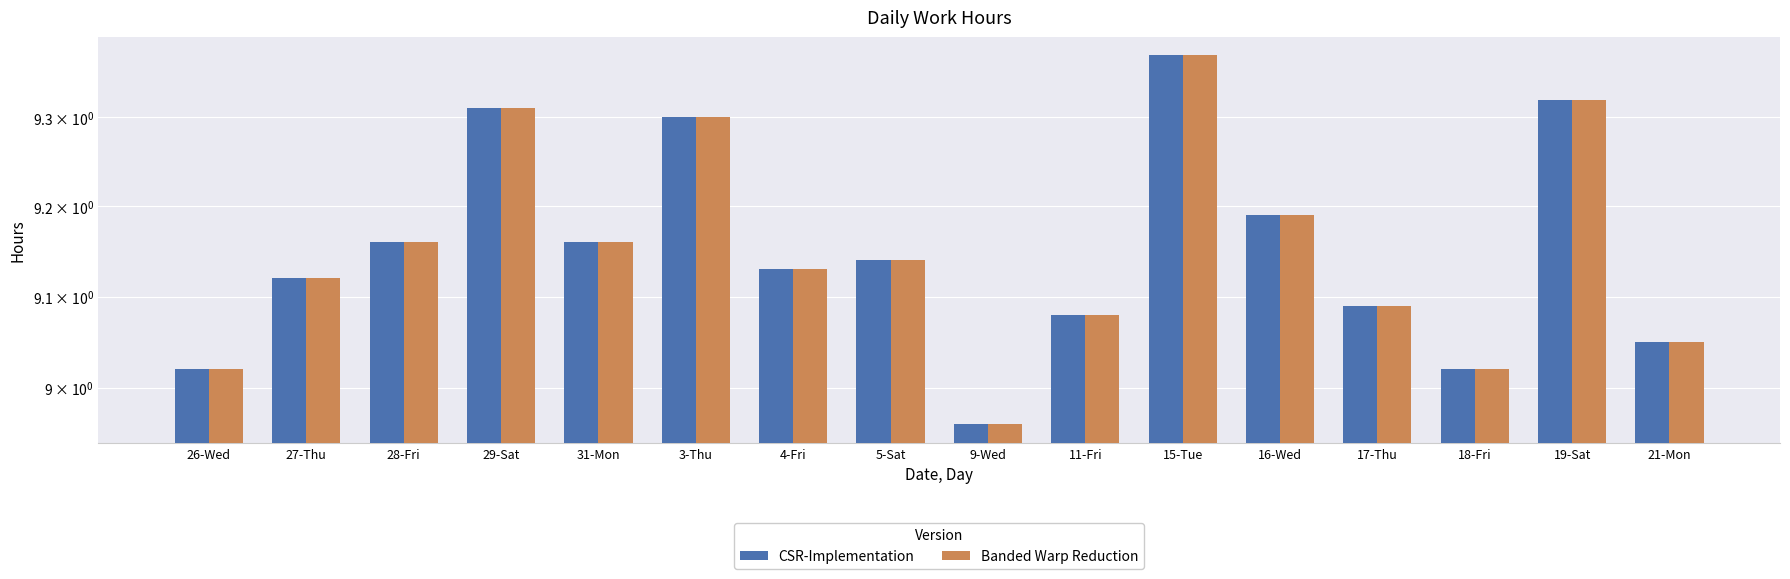

What is the sum of the Banded Warp Reduction values at 15-Tue and 31-Mon?

18.5